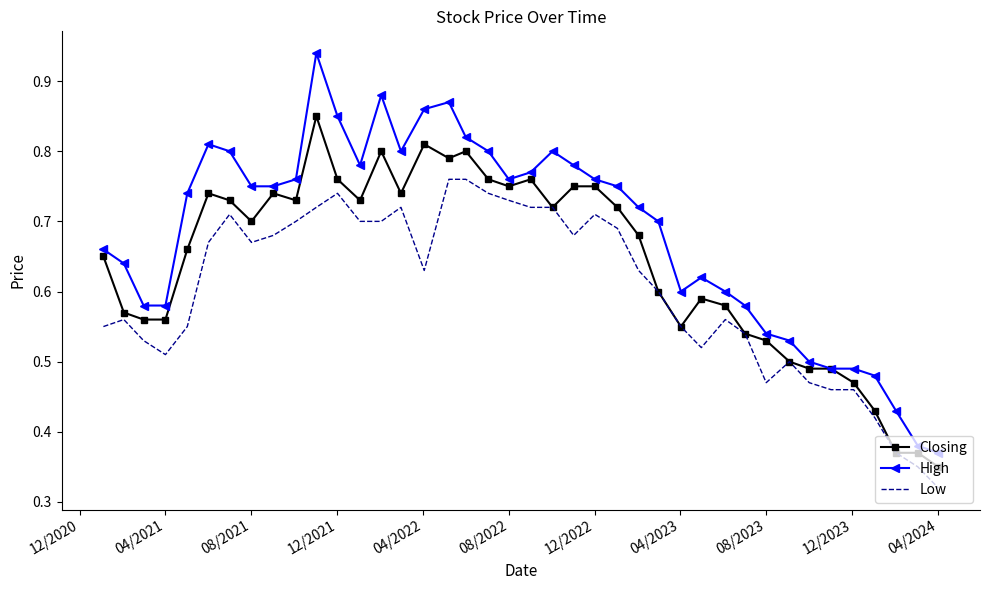

Rank the series by their maximum value, from lowest to highest.

Low, Closing, High